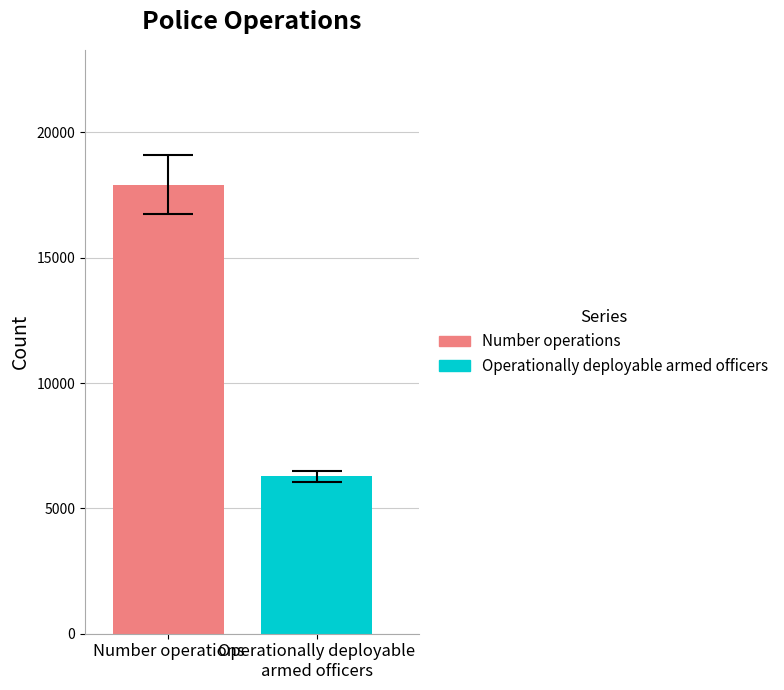

Which series has the largest range (max minus min)?

Number operations